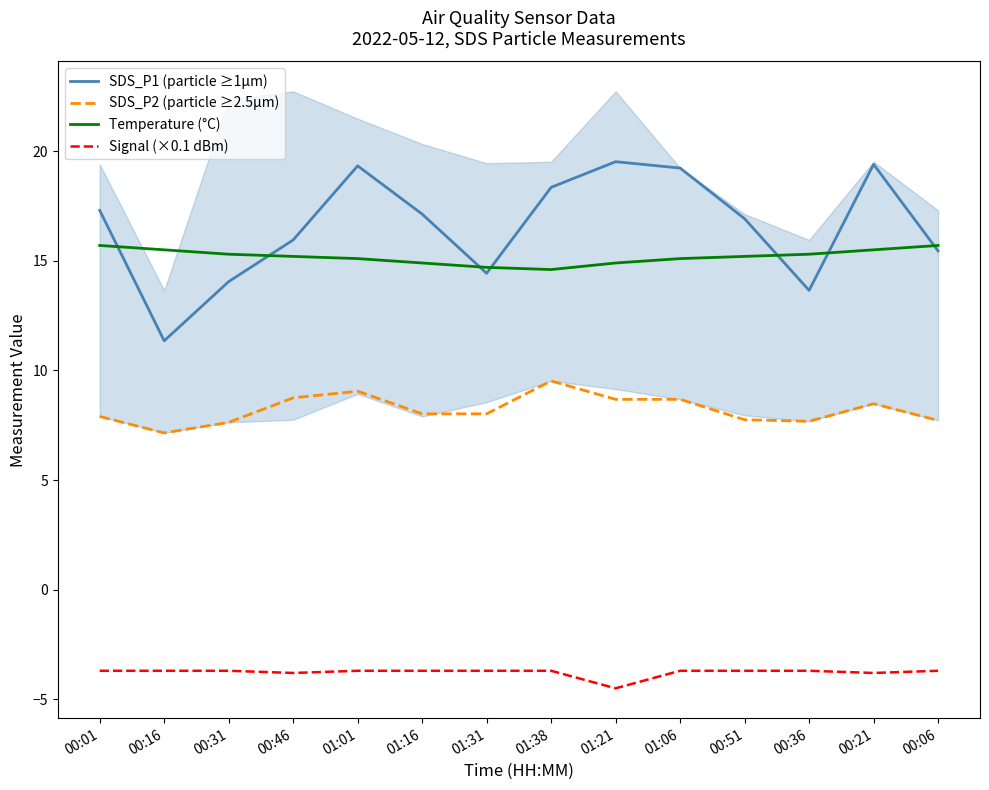

True or false: Temperature (°C) and SDS_P2 (particle ≥2.5µm) cross at least once.

False